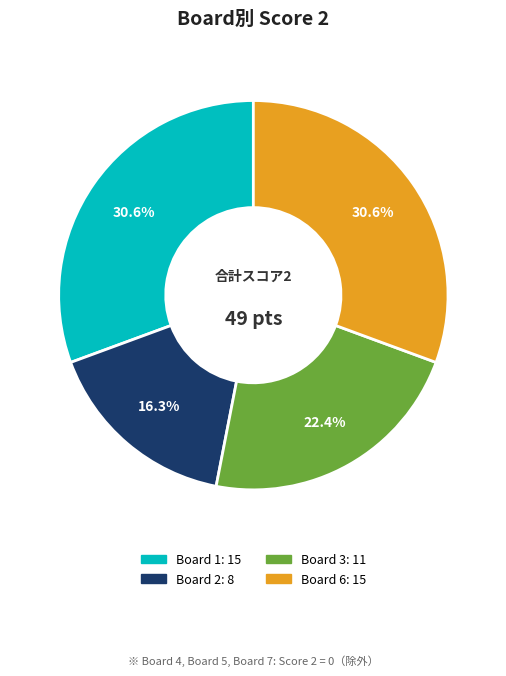

Is there a majority slice in this chart?

No